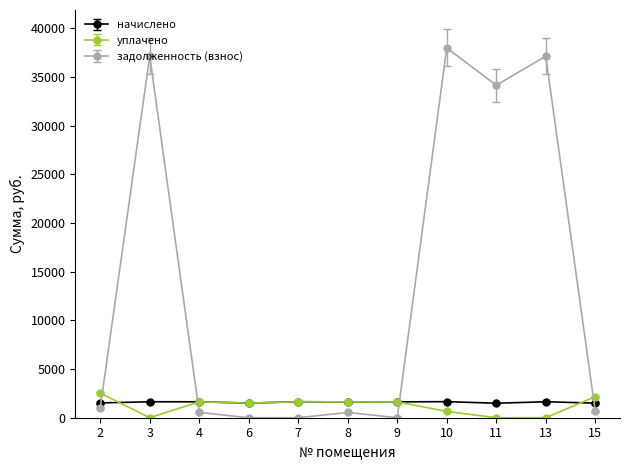

What is the total value across all series at 3?

38768.3